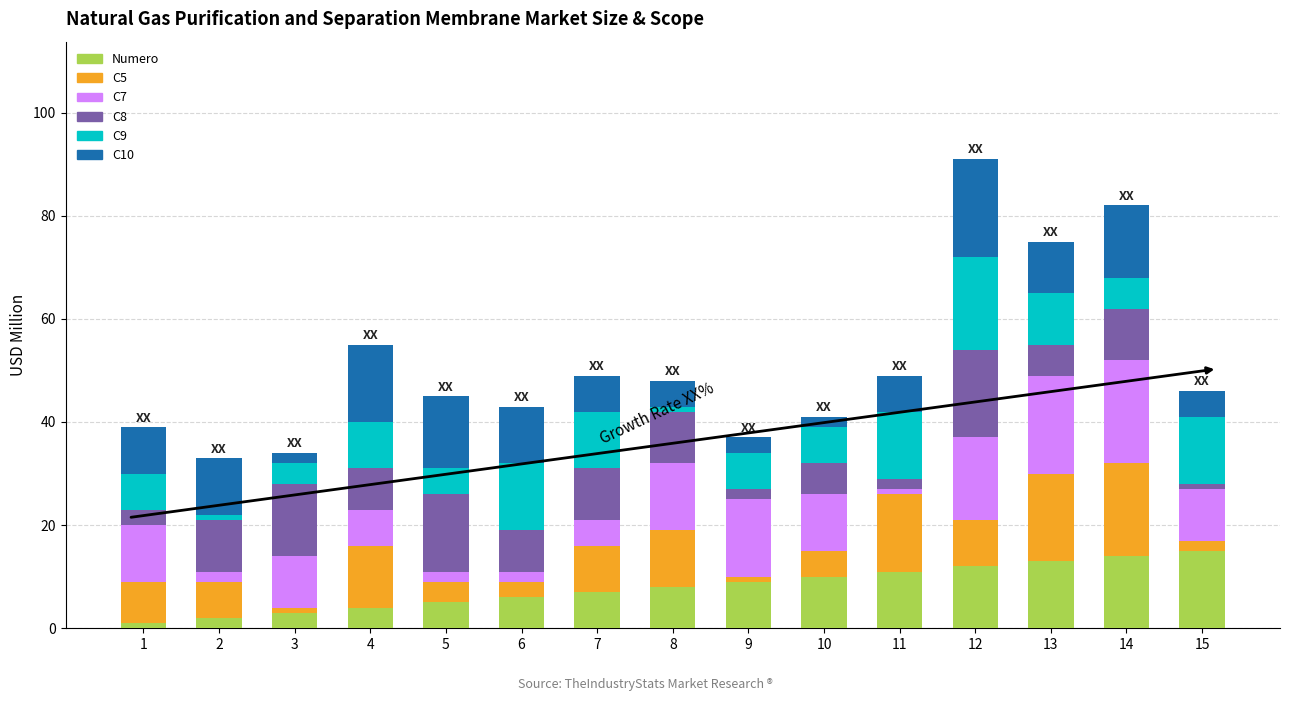

How many bars are there in total?

15